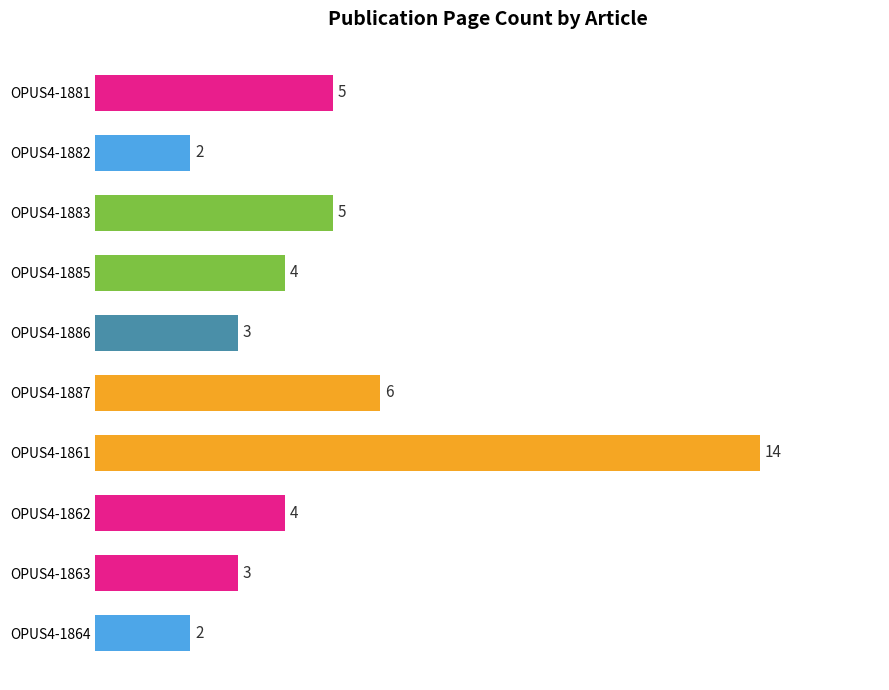

Reading top to bottom, list all the values displayed in this chart.

5	2	5	4	3	6	14	4	3	2